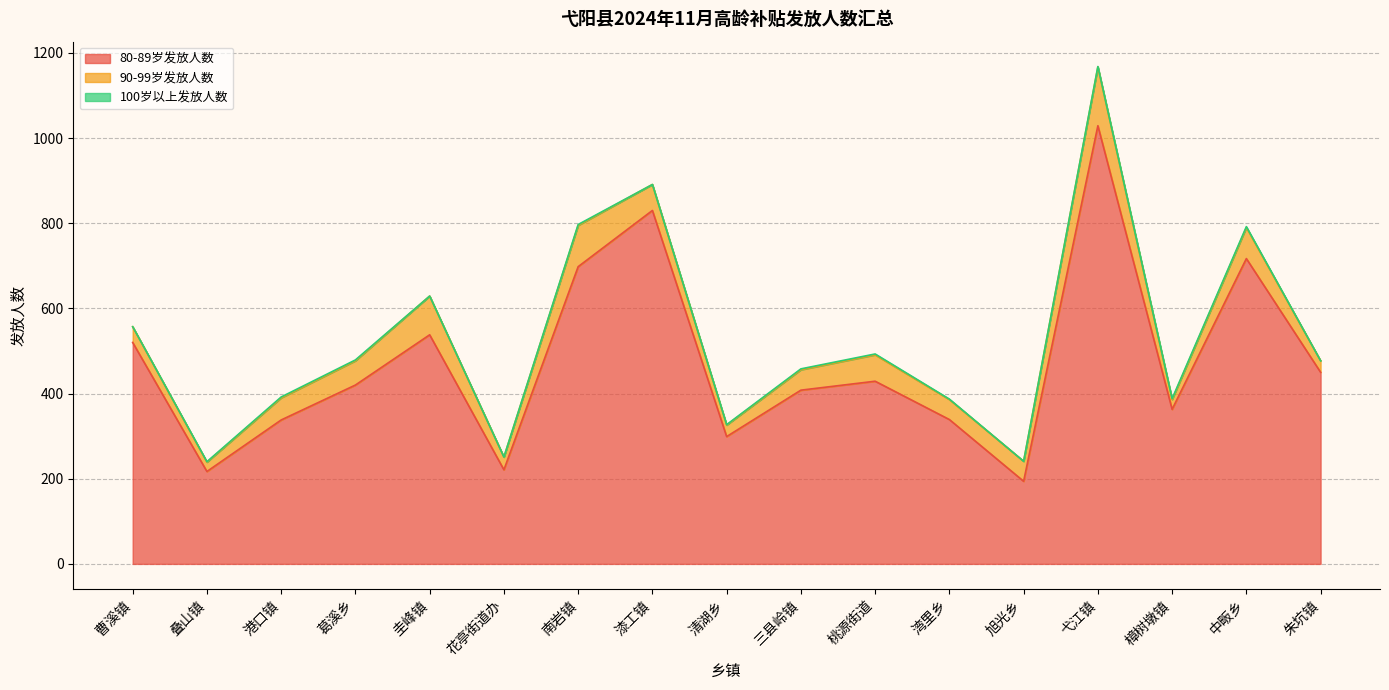

How many series are shown in this chart?

3